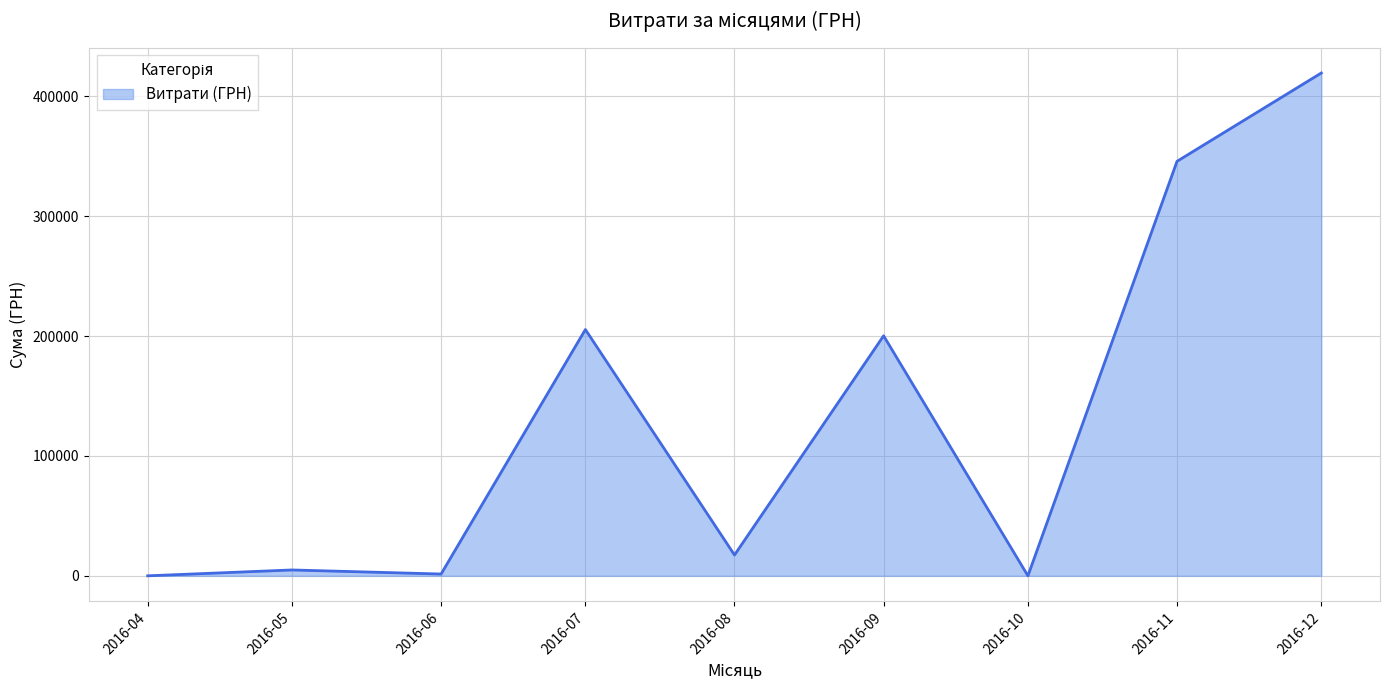

Does the chart display data point markers on the line(s)?

No